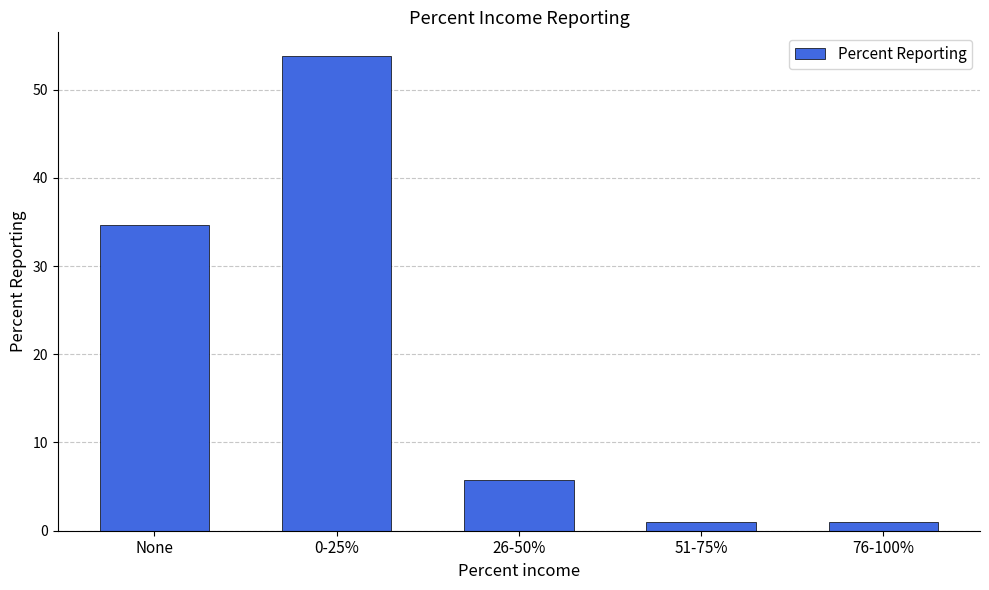

What position from the right is 0-25%?

4